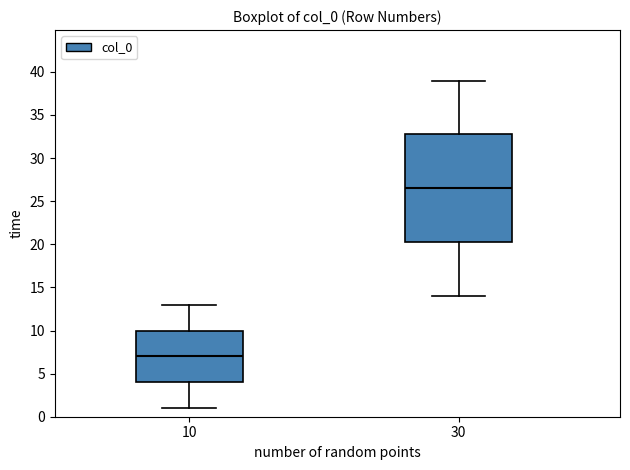

Where is the lower edge of the box at x = 10 on the y-axis? The values are not printed on the chart, so give them approximately, as read against the axis.

4.0